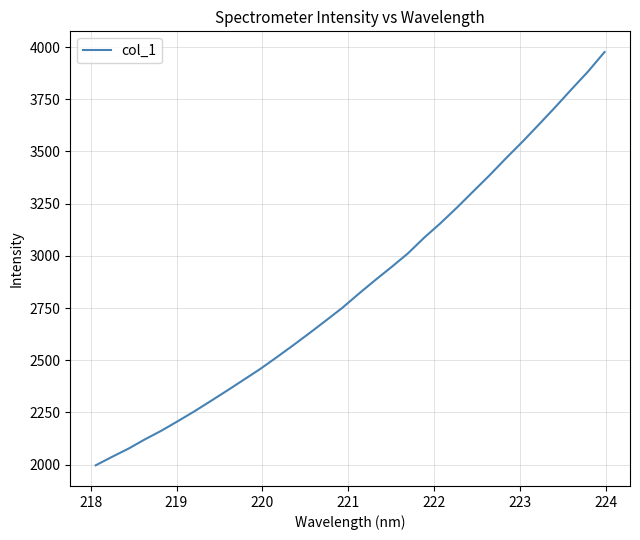

What is the minimum value shown in the chart?

1996.8